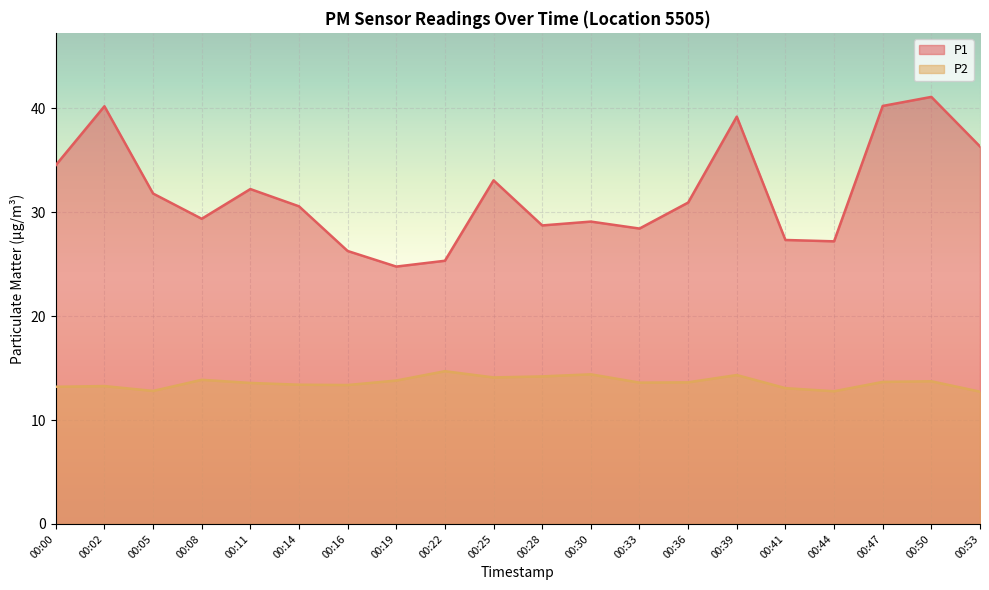

Rank the categories by P1 value from lowest to highest.

00:19, 00:22, 00:16, 00:44, 00:41, 00:33, 00:28, 00:30, 00:08, 00:14, 00:36, 00:05, 00:11, 00:25, 00:00, 00:53, 00:39, 00:02, 00:47, 00:50